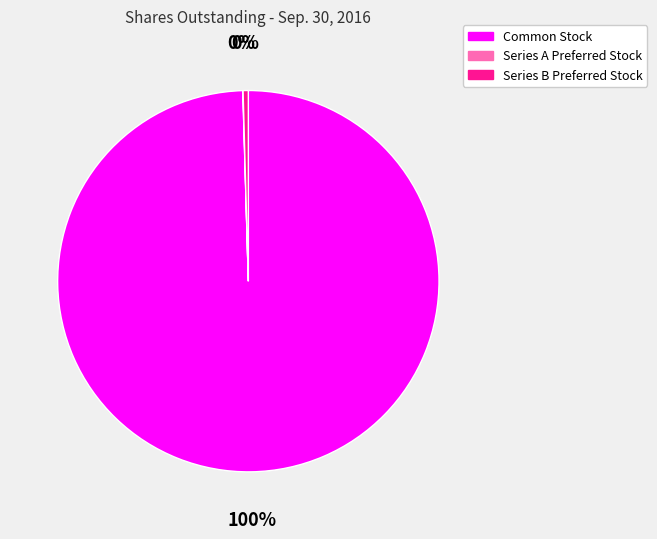

Is the sum of Common Stock and Series B Preferred Stock greater than half?

Yes